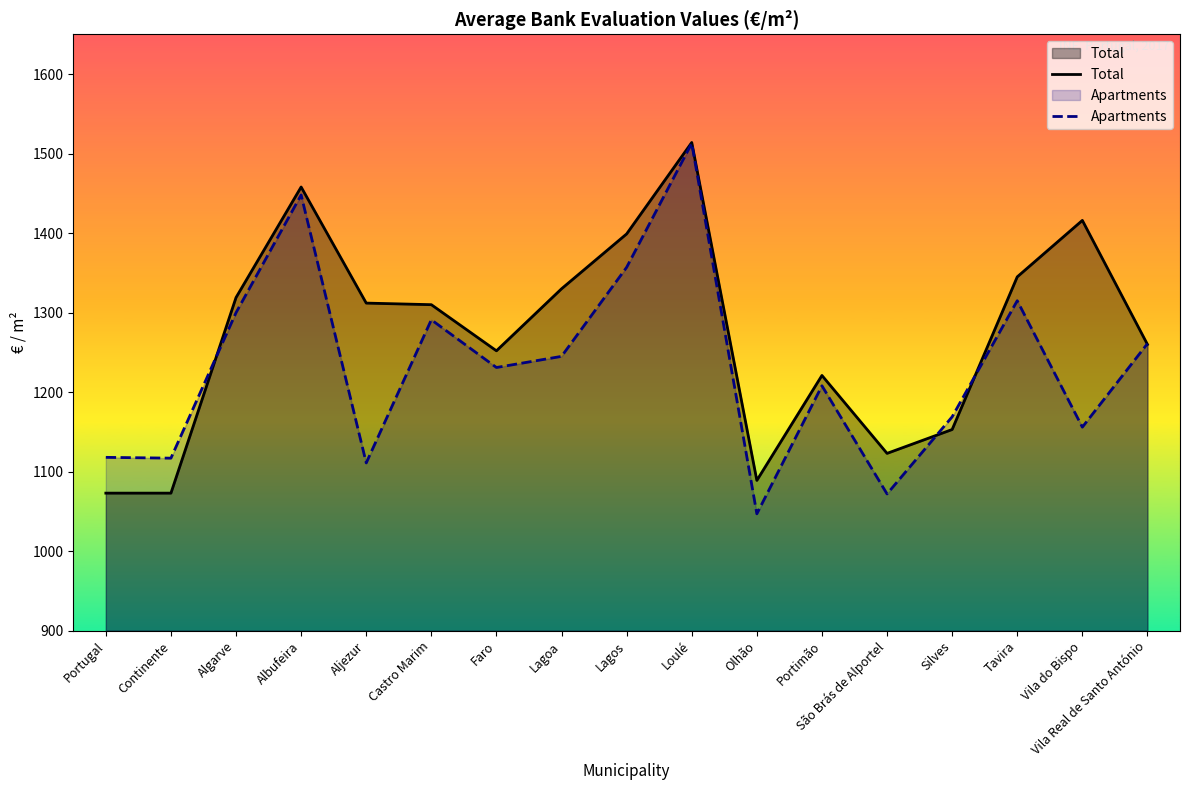

At which label does Apartments reach its peak?

Loulé